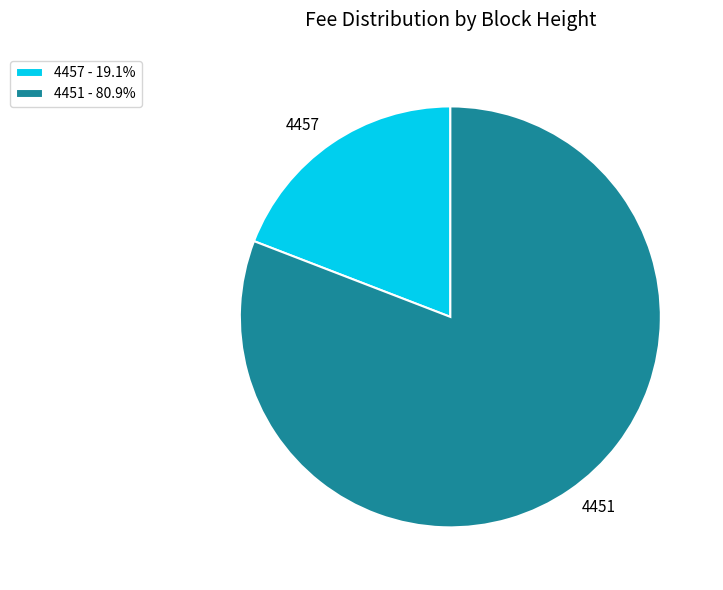

Is it true that 4457 is 19% of the pie?

True